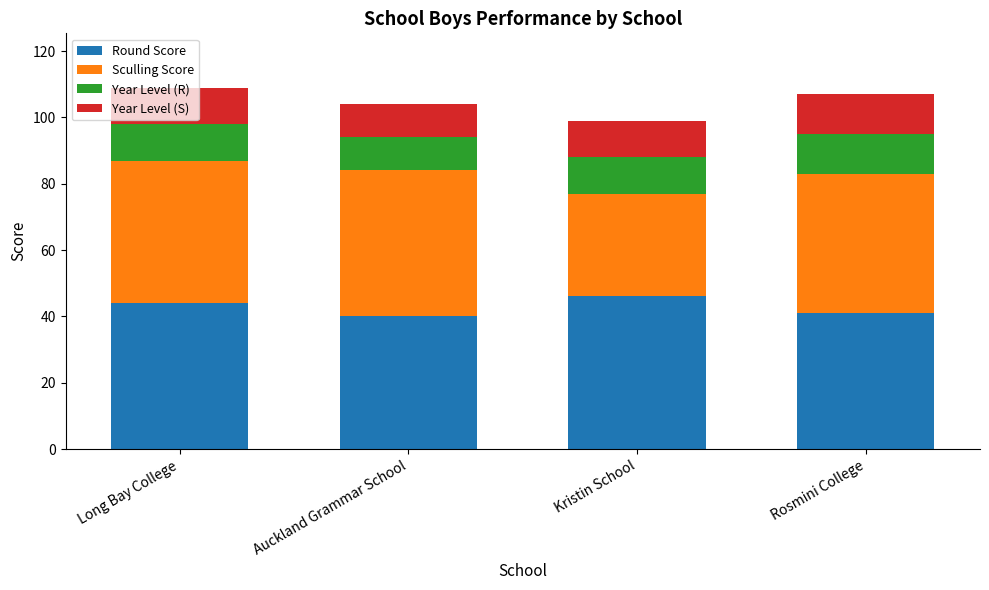

Are the bars horizontal?

No